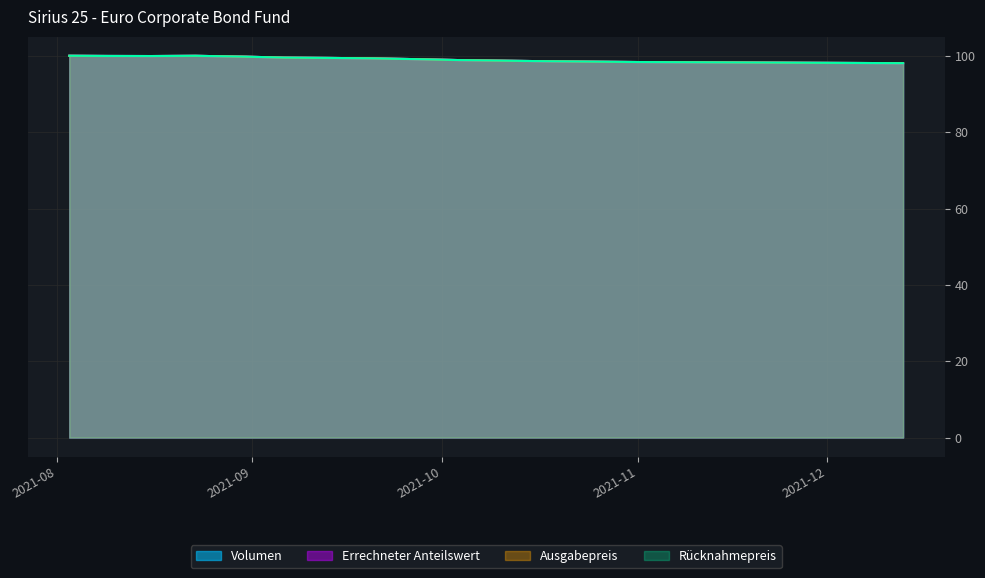

What are all the series names shown in the legend?

Volumen, Errechneter Anteilswert, Ausgabepreis, Ruecknahmepreis